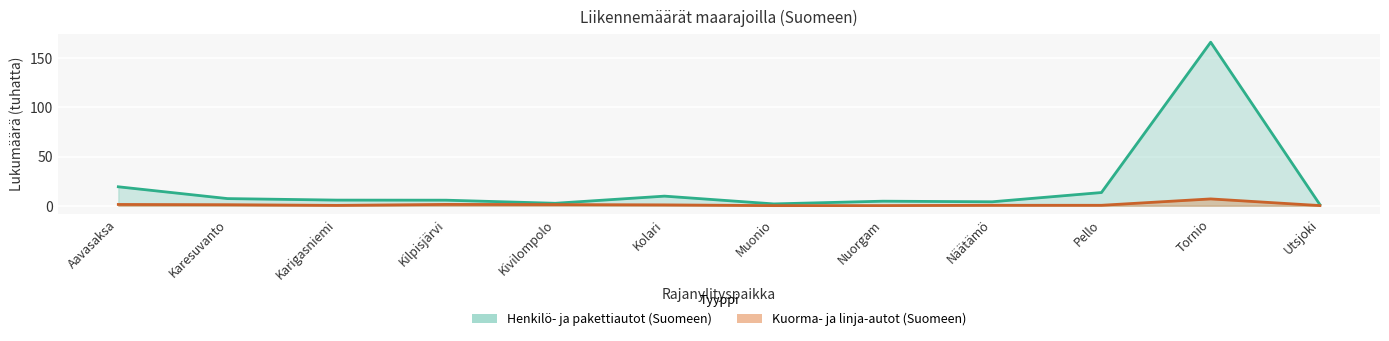

What is the smallest value displayed?

0.1